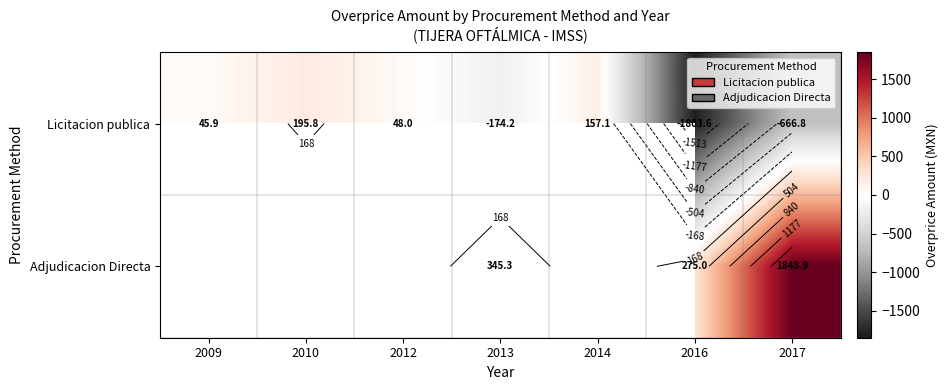

Which has a higher value, 2016 or 2012?

2012